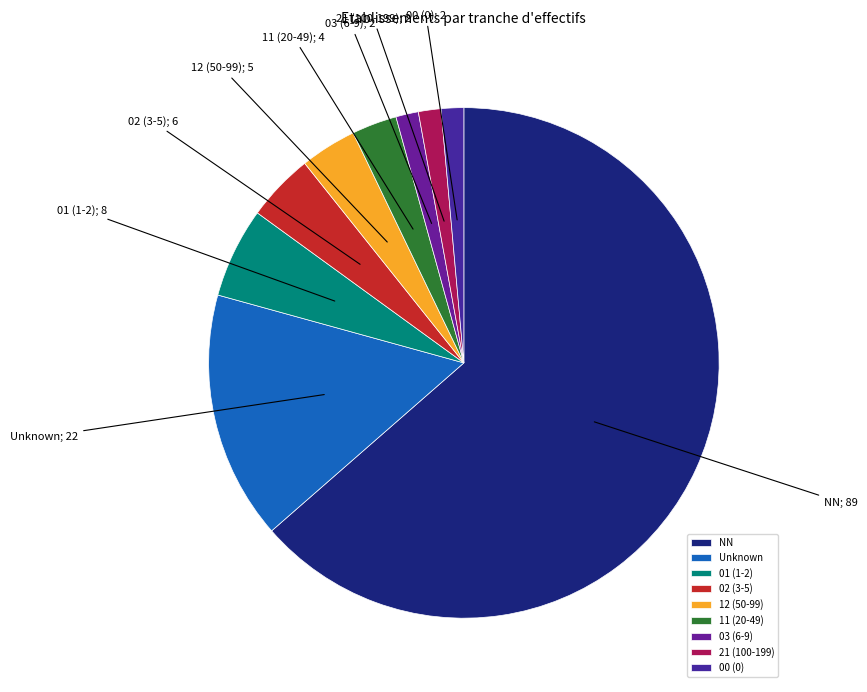

How many slices are in this pie chart?

9